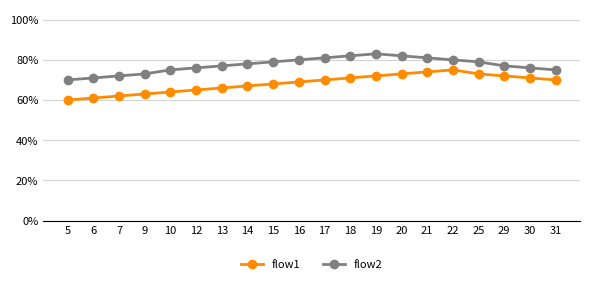

At which category is the sum across all series the highest?

21